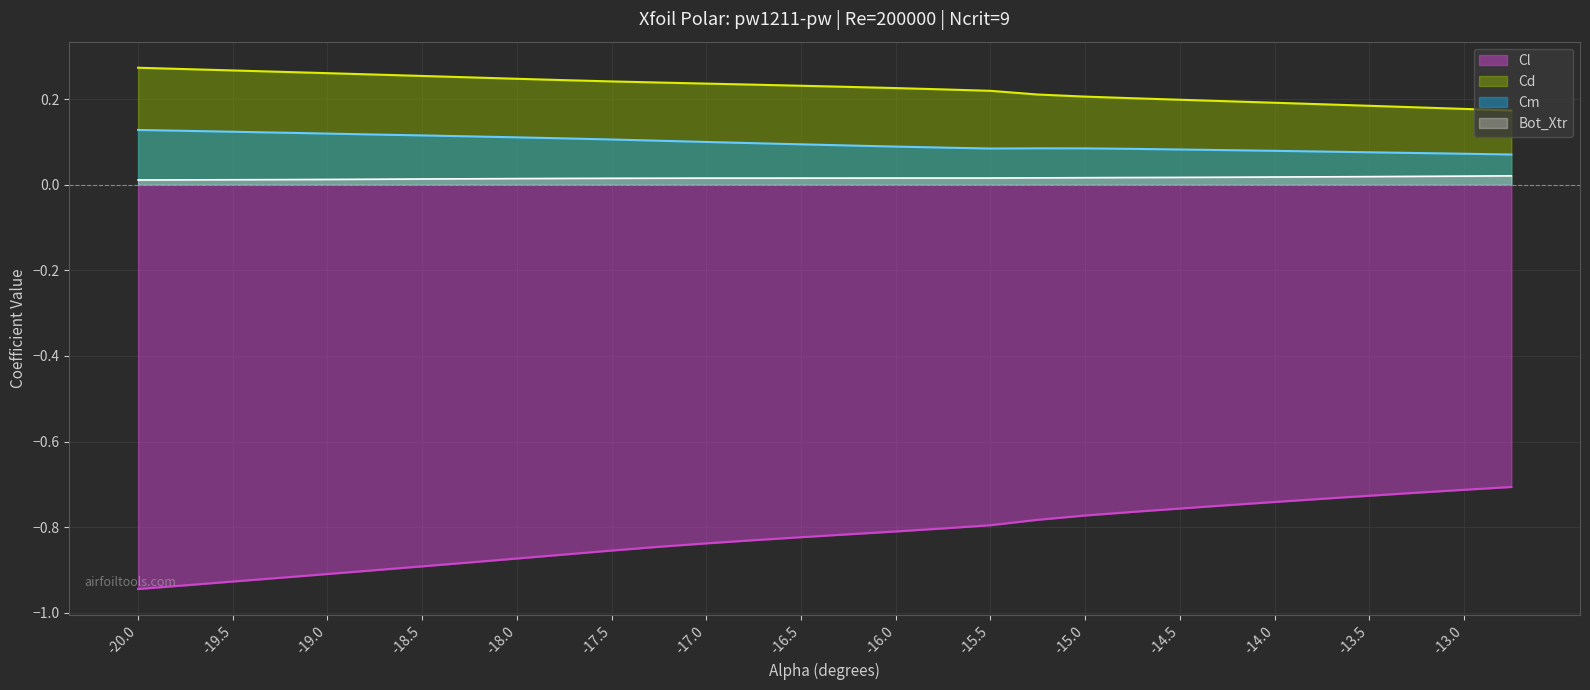

What is the spread (max minus min) of values at -19.5?

1.2